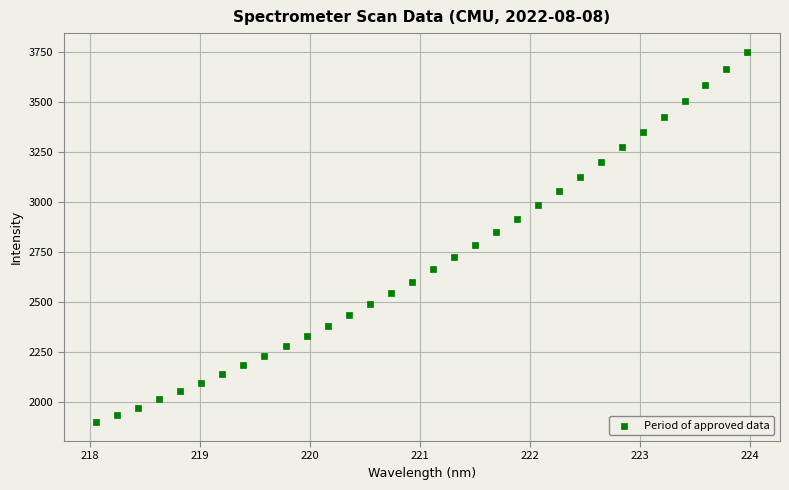

What is the range of X values (max minus min)?

5.9